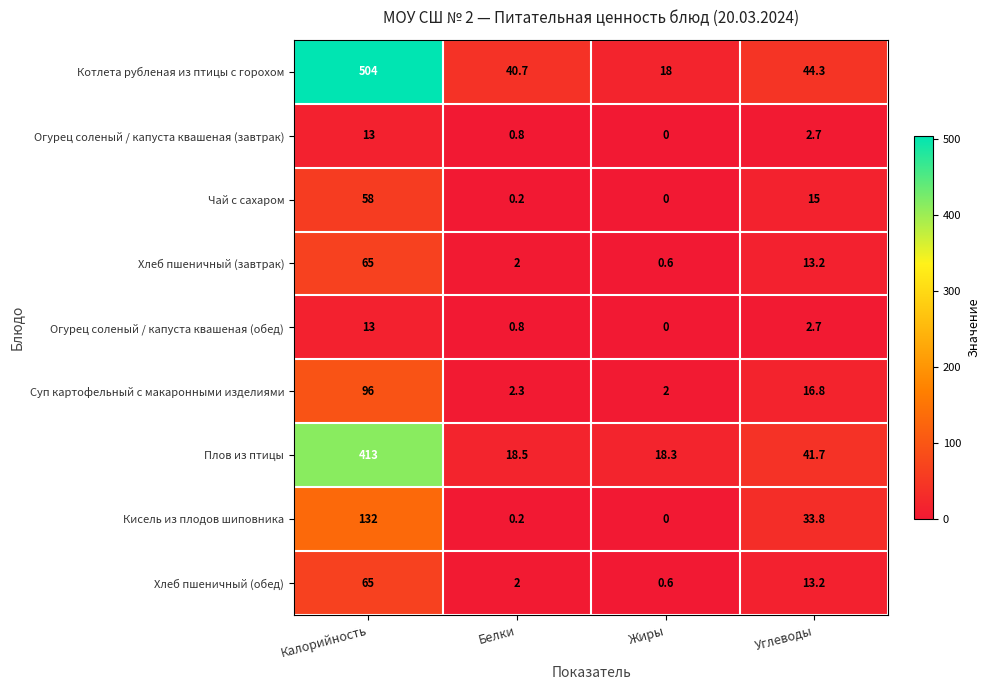

Between Калорийность and Белки, which series saw the biggest shift?

Котлета рубленая из птицы с горохом